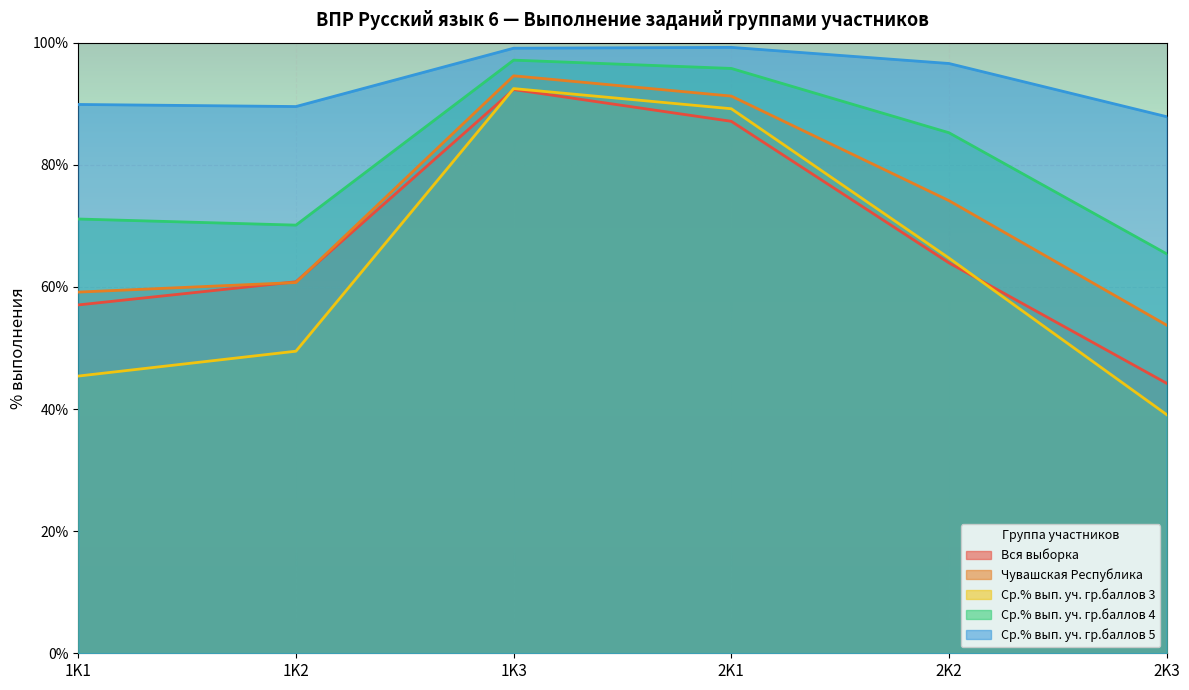

What is the difference between the Ср.% вып. уч. гр.баллов 5 values at 1K2 and 2K1?

9.7